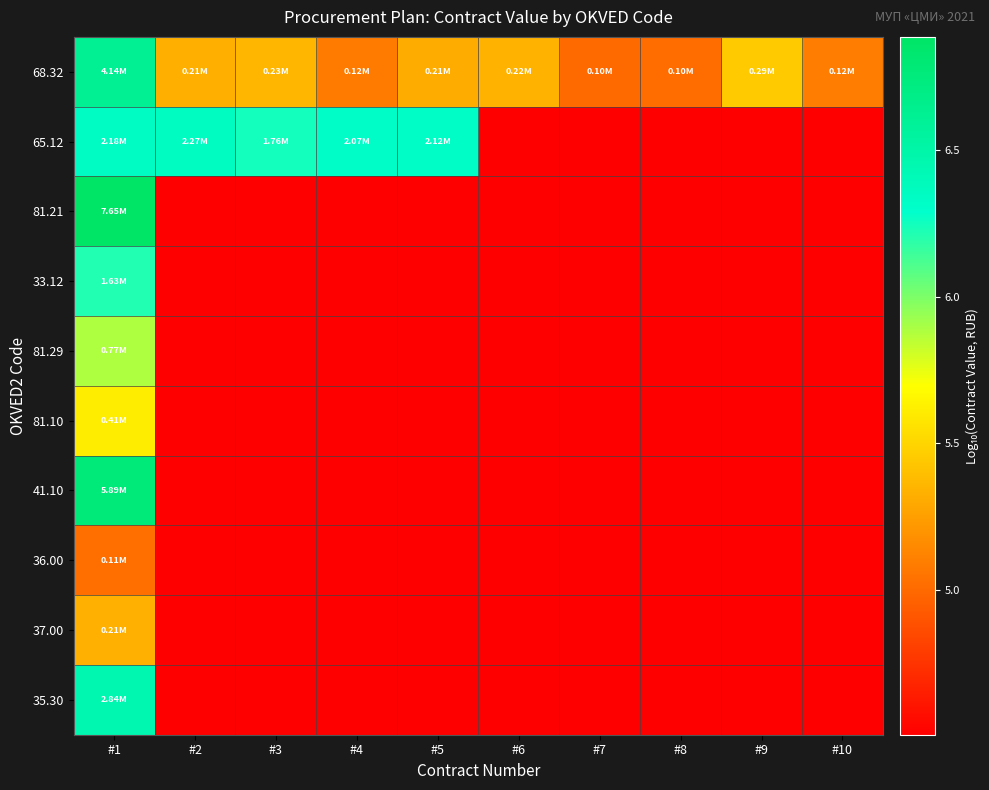

At which category is the sum across all series the highest?

#1